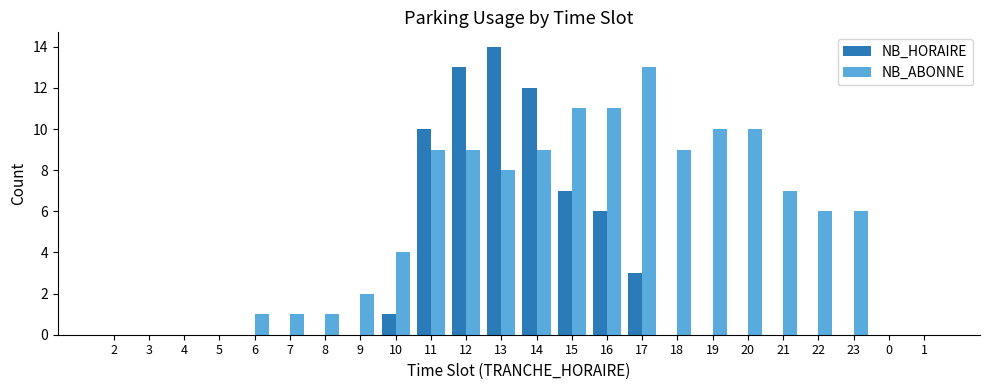

Does the chart contain stacked bars?

No